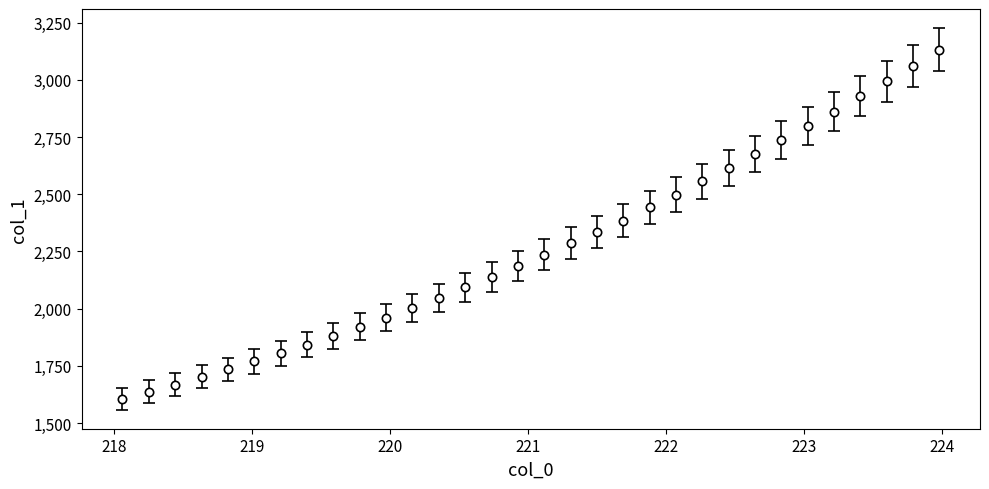

What is the average value?

2267.0